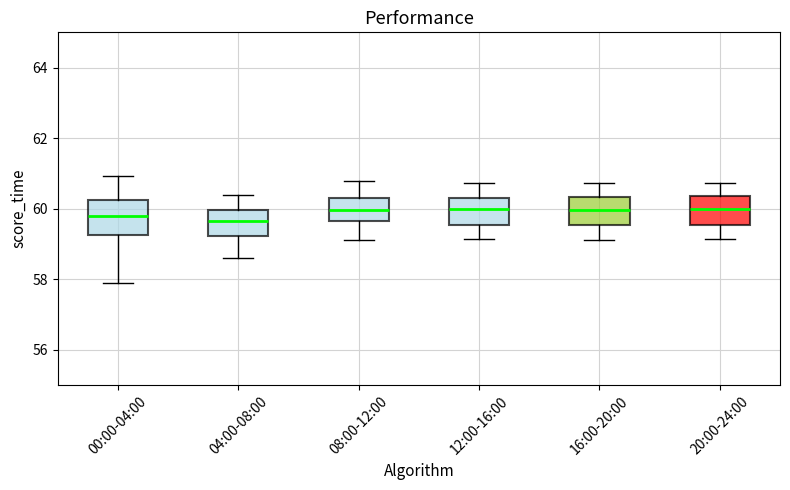

Reading left to right, read every box against the y-axis: the position of its median line, the range the box covers, and the ends of its whiskers. The values are not printed on the chart, so give them approximately, as read against the axis.

00:00-04:00: median 59.8, box 59.2 to 60.2, whiskers 58.0 to 61.0
04:00-08:00: median 59.6, box 59.2 to 60.0, whiskers 58.6 to 60.4
08:00-12:00: median 60.0, box 59.6 to 60.4, whiskers 59.2 to 60.8
12:00-16:00: median 60.0, box 59.6 to 60.4, whiskers 59.2 to 60.8
16:00-20:00: median 60.0, box 59.6 to 60.4, whiskers 59.2 to 60.8
20:00-24:00: median 60.0, box 59.6 to 60.4, whiskers 59.2 to 60.8